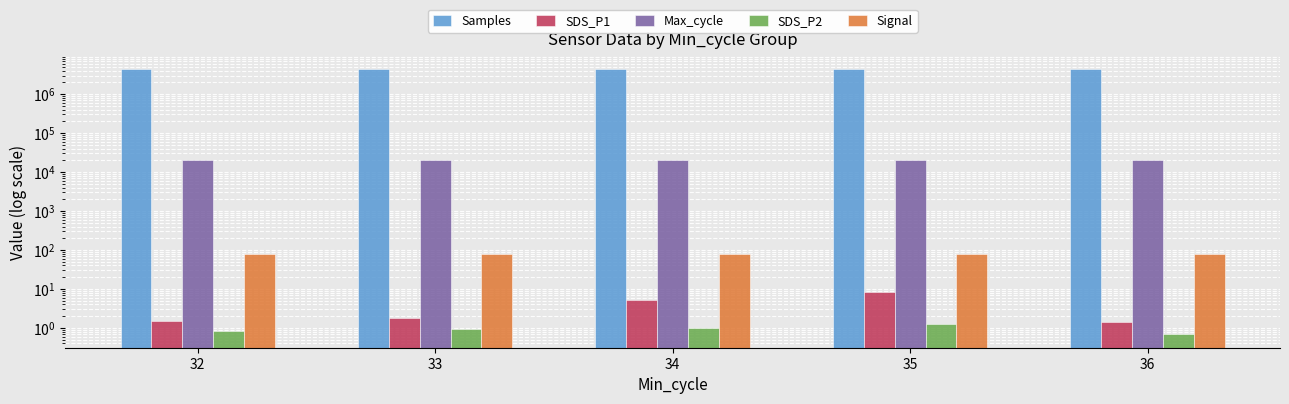

What is the difference between the maximum and minimum values in the Signal series?

1.0